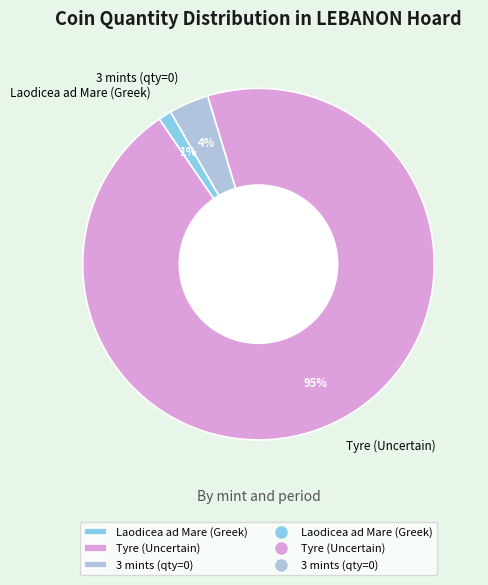

How many segments does this pie chart have?

3